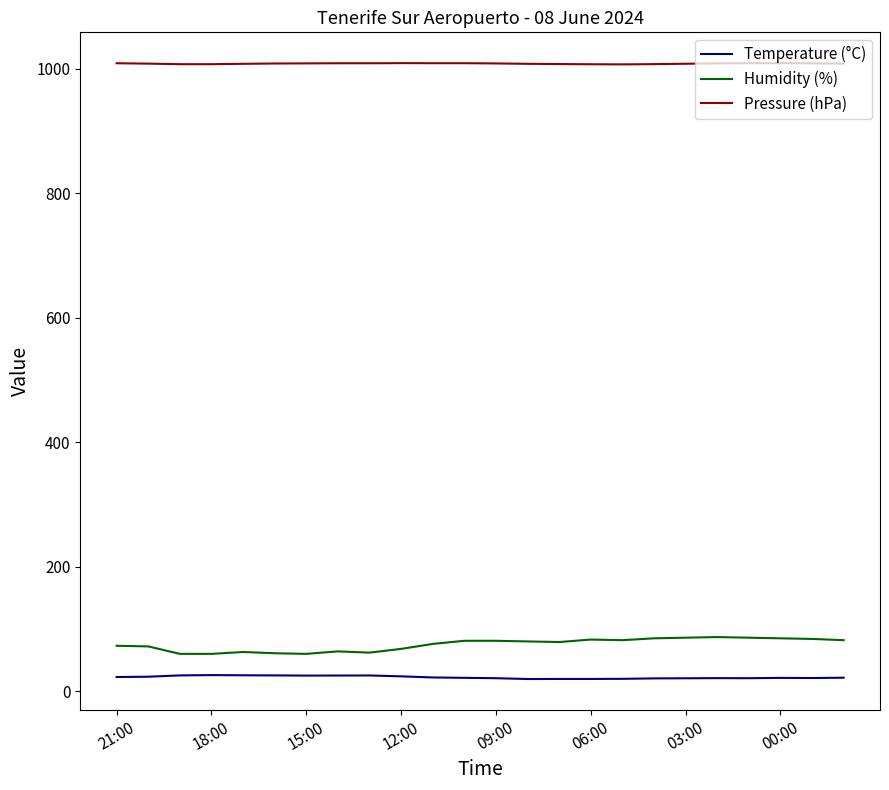

List the series in order of their peak value, highest first.

Pressure (hPa), Humidity (%), Temperature (°C)